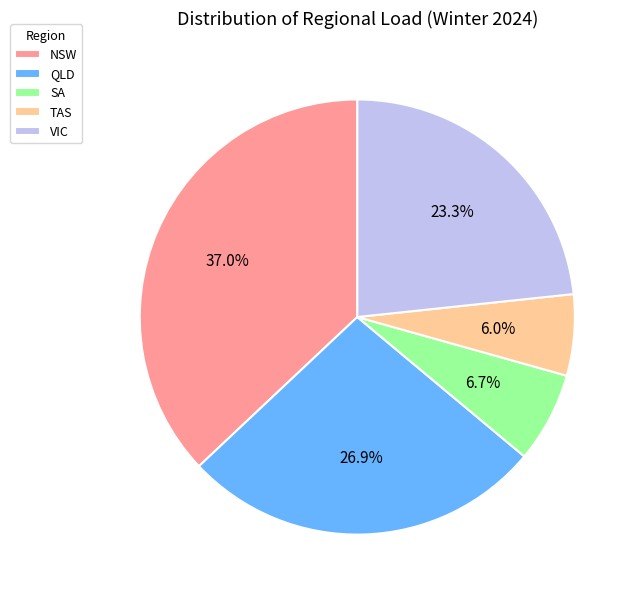

The VIC slice represents 37% of the pie. True or false?

False